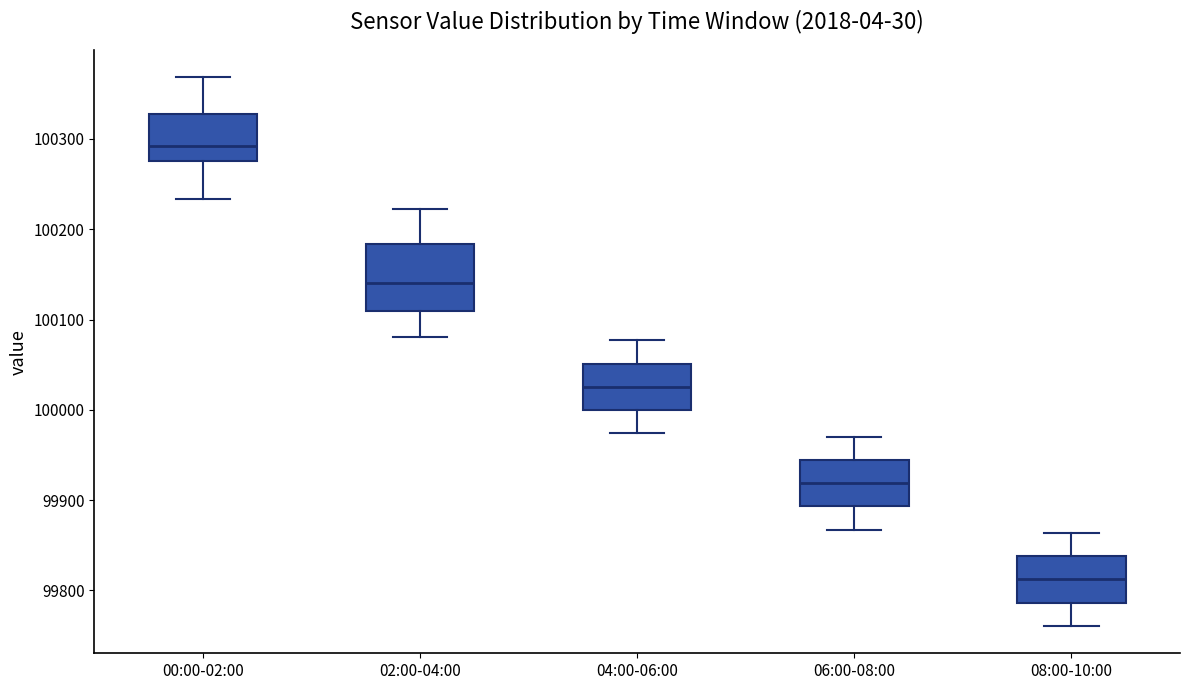

Comparing the boxes themselves (not the whiskers), which one is the tallest?

02:00-04:00